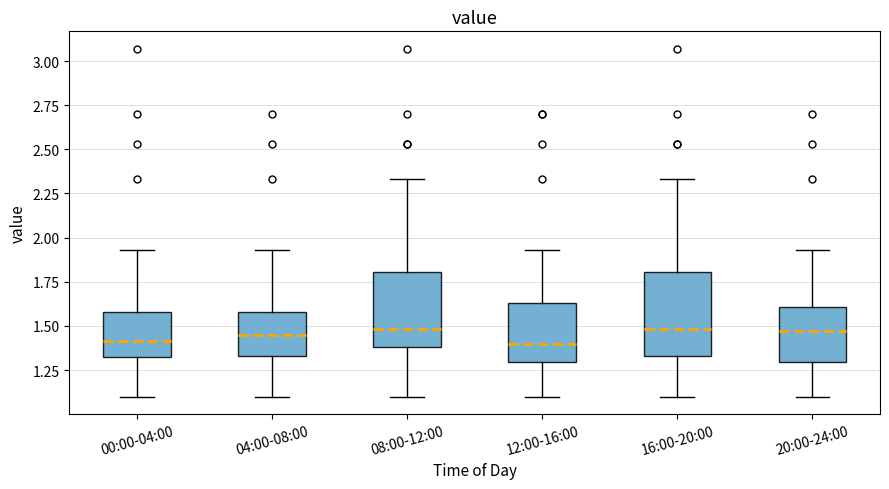

Reading left to right, transcribe this box plot: for each box, give where its median line is, the range the box spans, and where its two whiskers end, as read against the y-axis. The values are not printed on the chart, so give them approximately, as read against the axis.

00:00-04:00: median 1.40, box 1.30 to 1.60, whiskers 1.10 to 1.95
04:00-08:00: median 1.45, box 1.35 to 1.60, whiskers 1.10 to 1.95
08:00-12:00: median 1.50, box 1.40 to 1.80, whiskers 1.10 to 2.35
12:00-16:00: median 1.40, box 1.30 to 1.65, whiskers 1.10 to 1.95
16:00-20:00: median 1.50, box 1.35 to 1.80, whiskers 1.10 to 2.35
20:00-24:00: median 1.45, box 1.30 to 1.60, whiskers 1.10 to 1.95